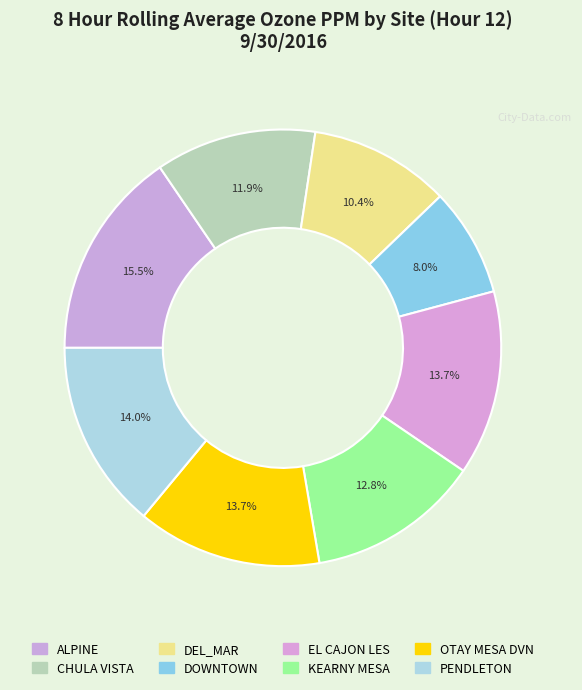

How many slices are in this pie chart?

8